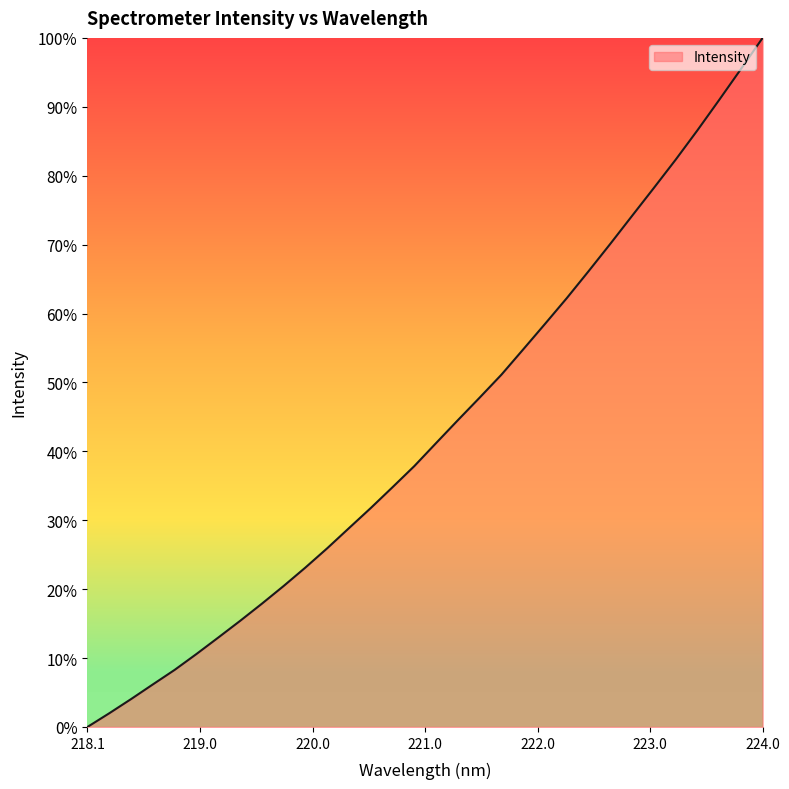

Does the chart have visible grid lines?

No